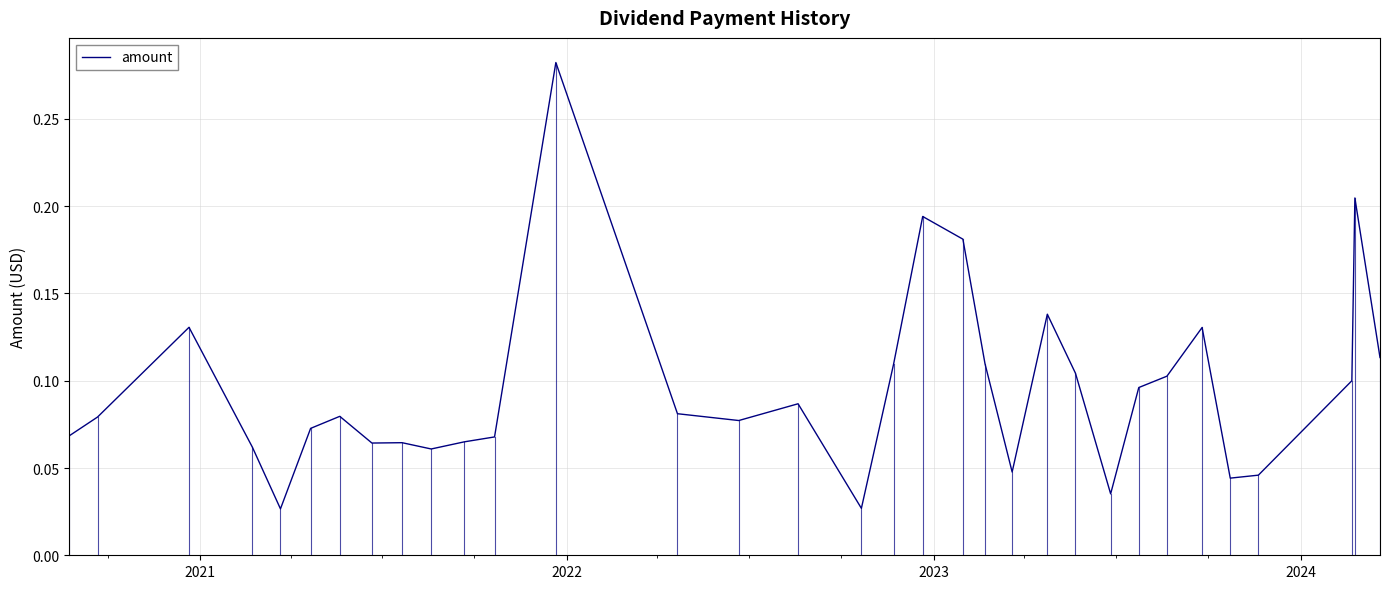

Reading right to left, what are all the values shown in this chart?

0.1	0.2	0.1	0.0	0.0	0.1	0.1	0.1	0.0	0.1	0.1	0.0	0.1	0.2	0.2	0.1	0.0	0.1	0.1	0.1	0.3	0.1	0.1	0.1	0.1	0.1	0.1	0.1	0.0	0.1	0.1	0.1	0.1